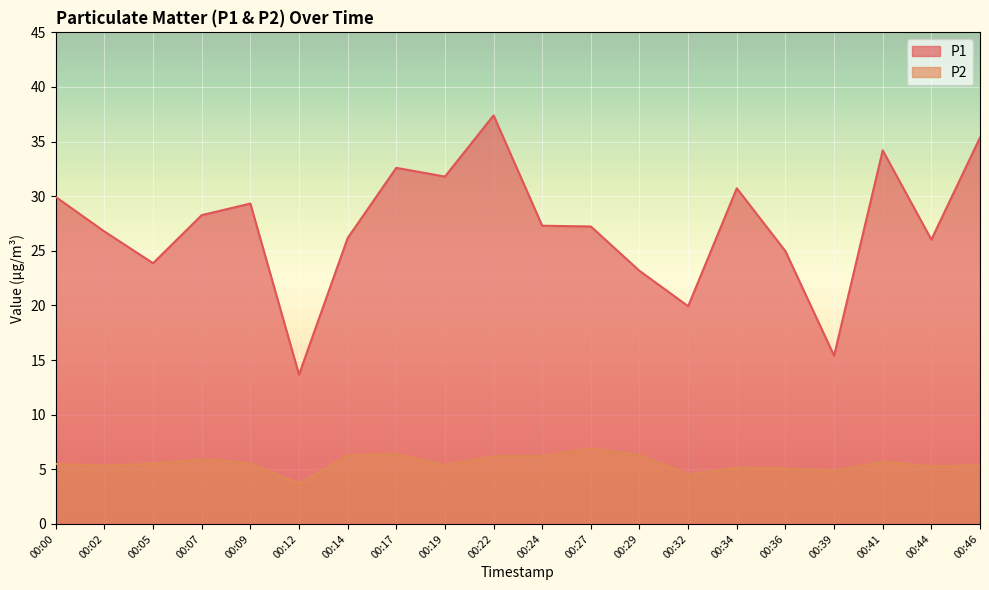

In P2, how many points are lower than both neighbors (excluding endpoints)?

6